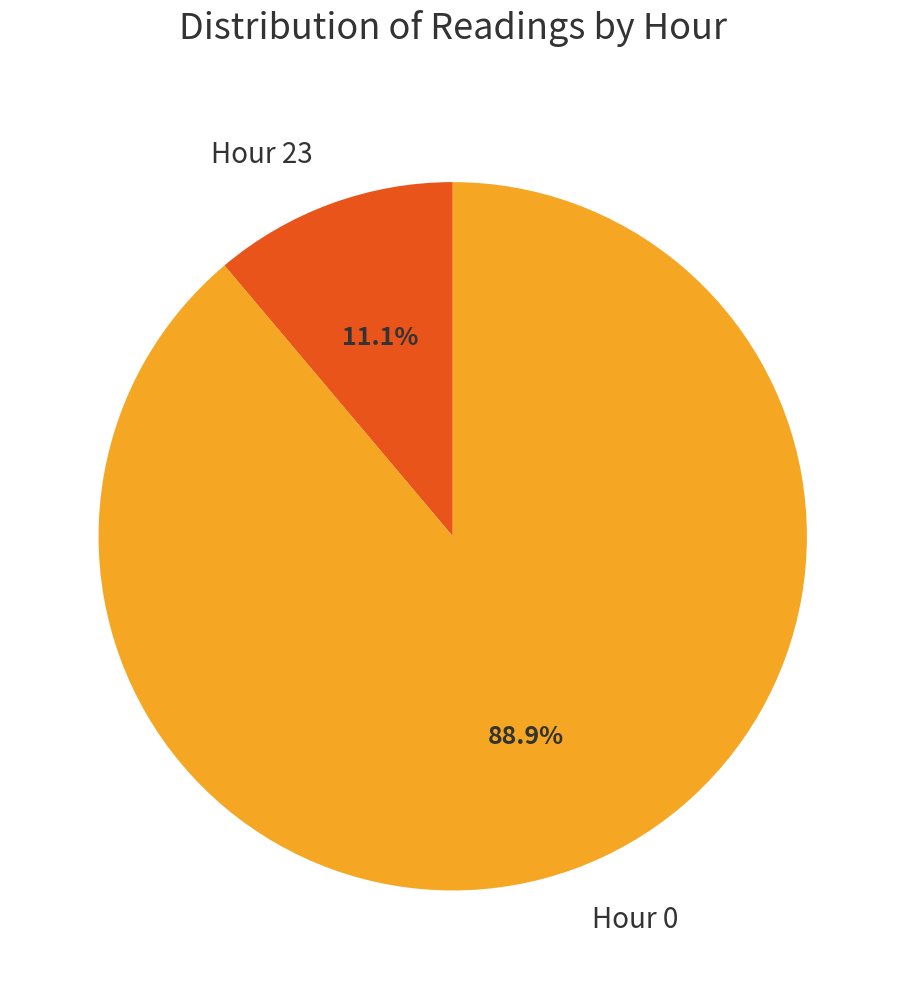

To the nearest percent, what is the difference between the largest and smallest slice percentages?

78%